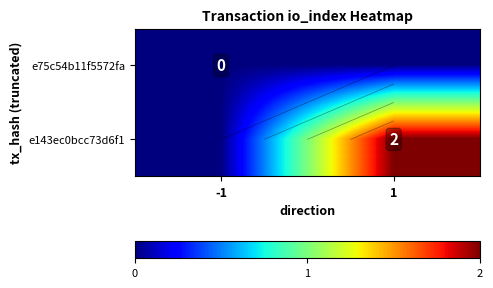

List the series in order of their overall mean, highest first.

e143ec0bcc73d6f1, e75c54b11f5572fa